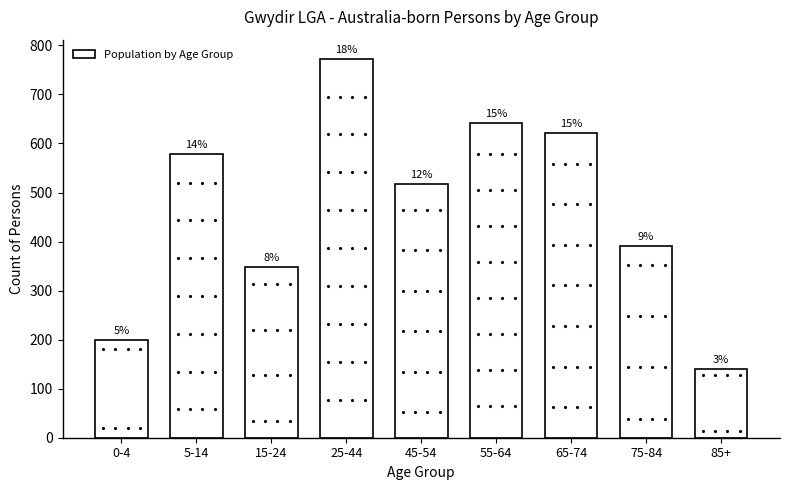

Are the bars horizontal?

No